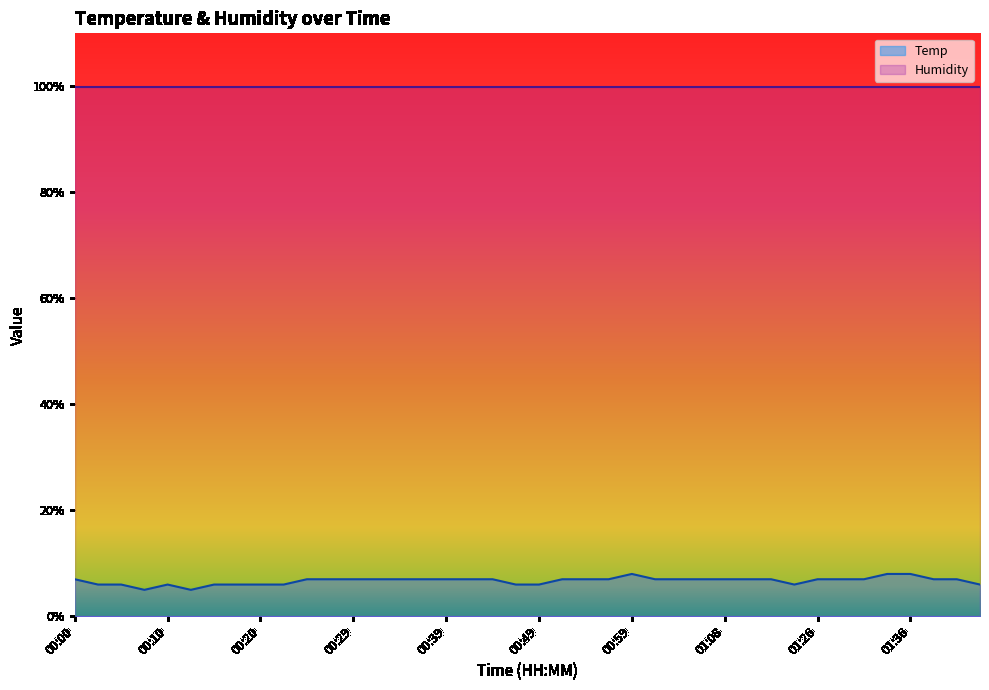

What is the difference between the second highest and second lowest values?

3.0